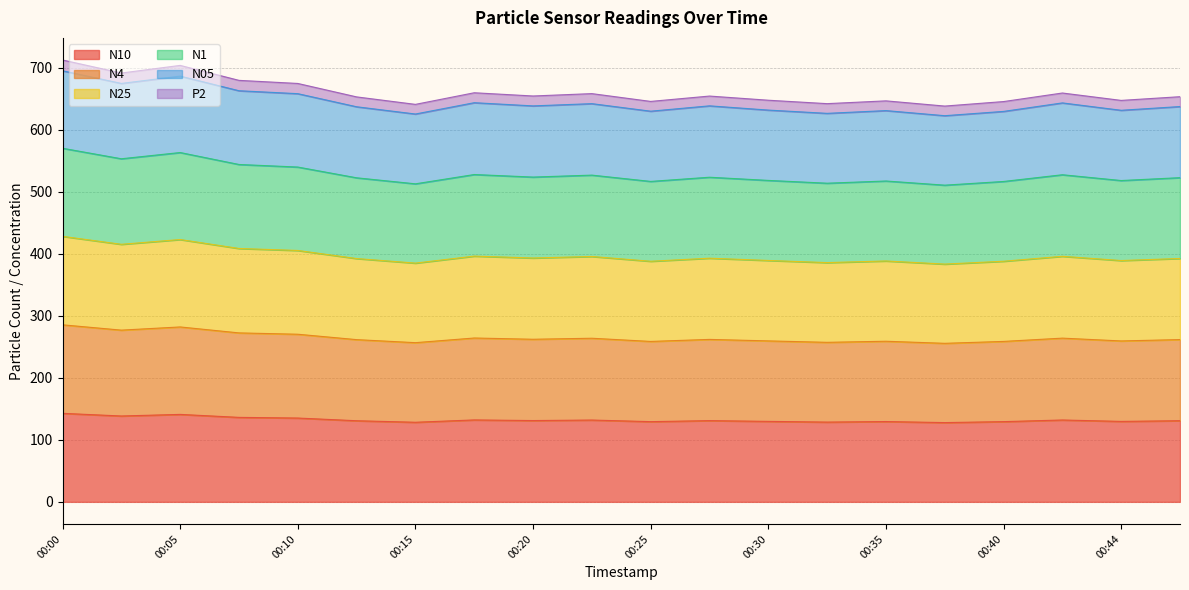

True or false: N1 and N25 intersect in this chart.

False